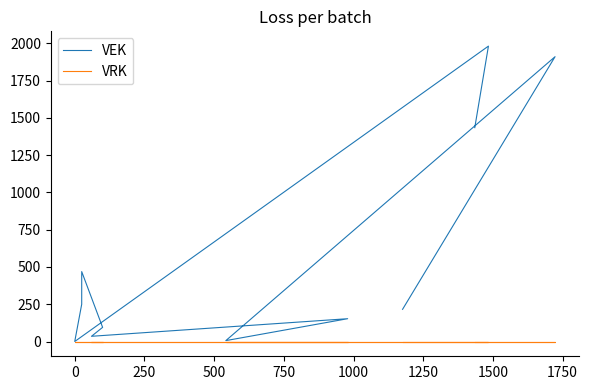

Is the value of VRK at 26 greater than the value of VEK at 13?

No